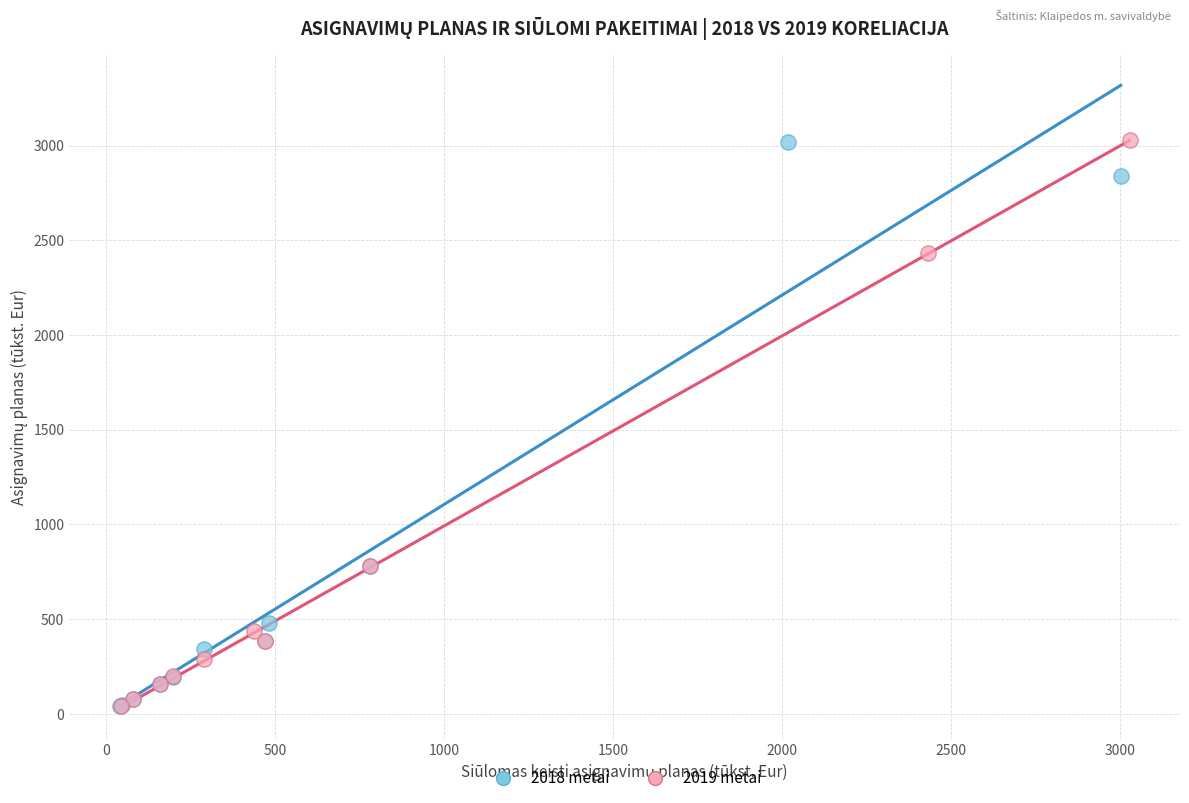

What are all the series names shown in the legend?

2018 metai, 2019 metai